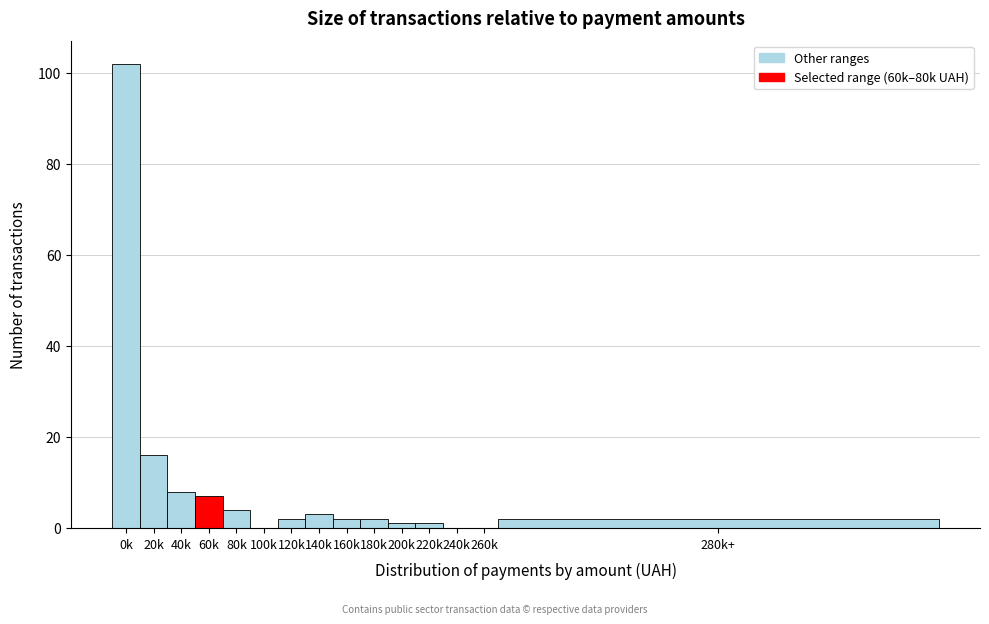

Reading right to left, what are all the values shown in this chart?

280k+=2	260k=0	240k=0	220k=1	200k=1	180k=2	160k=2	140k=3	120k=2	100k=0	80k=4	60k=7	40k=8	20k=16	0k=102